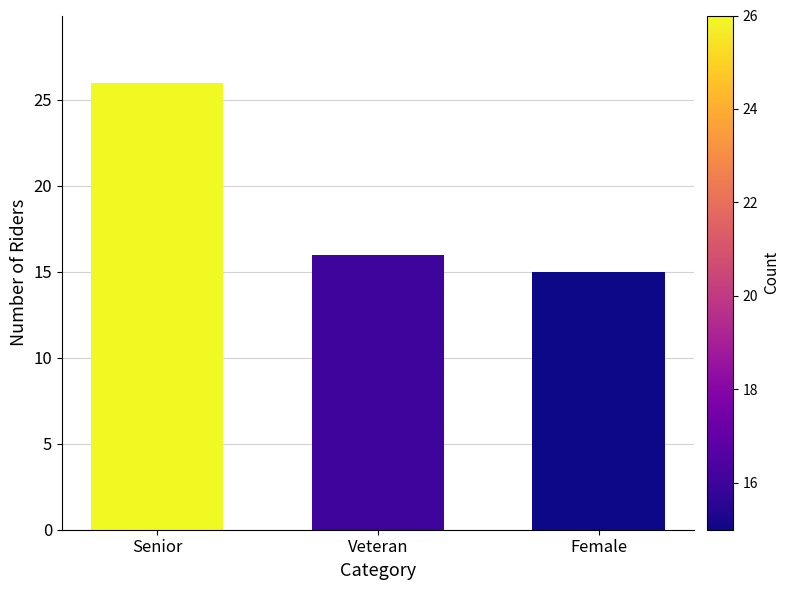

Reading left to right, transcribe all the data shown in this chart.

26	16	15